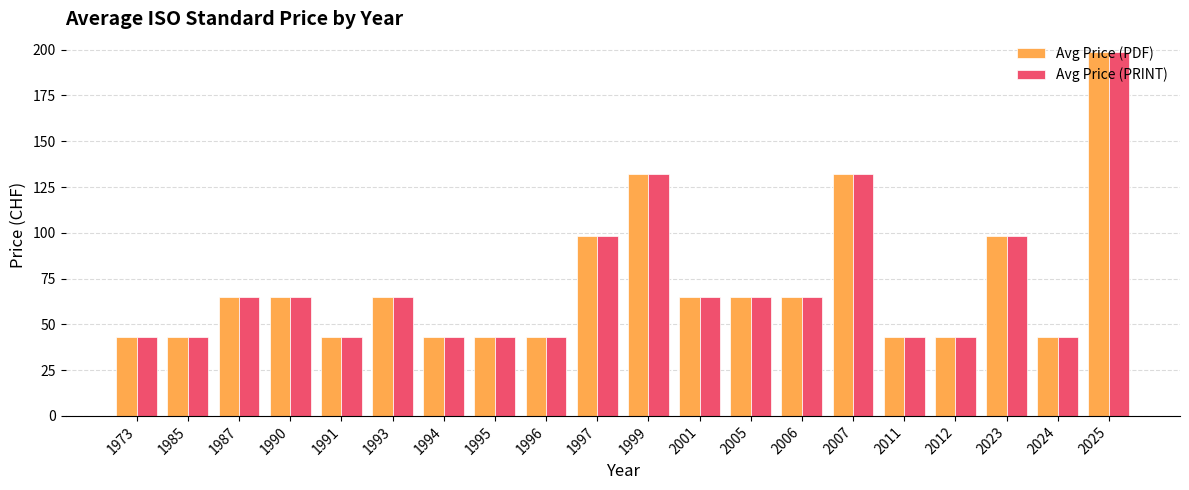

At how many categories does at least one series exceed 50?

11